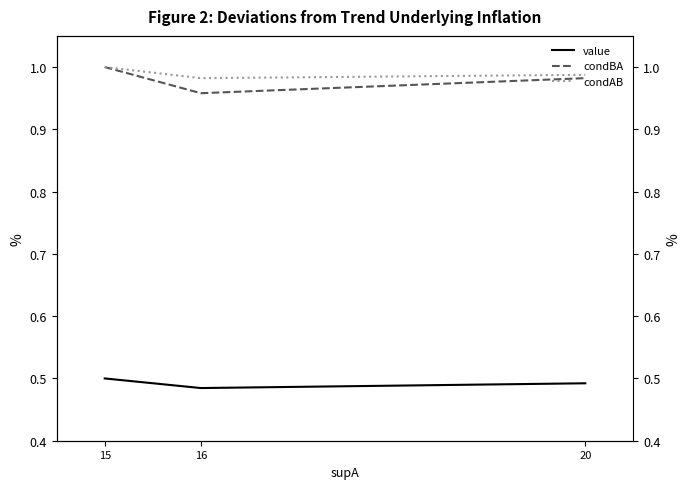

What is the value of the condBA point at the 2nd from the left?

1.0